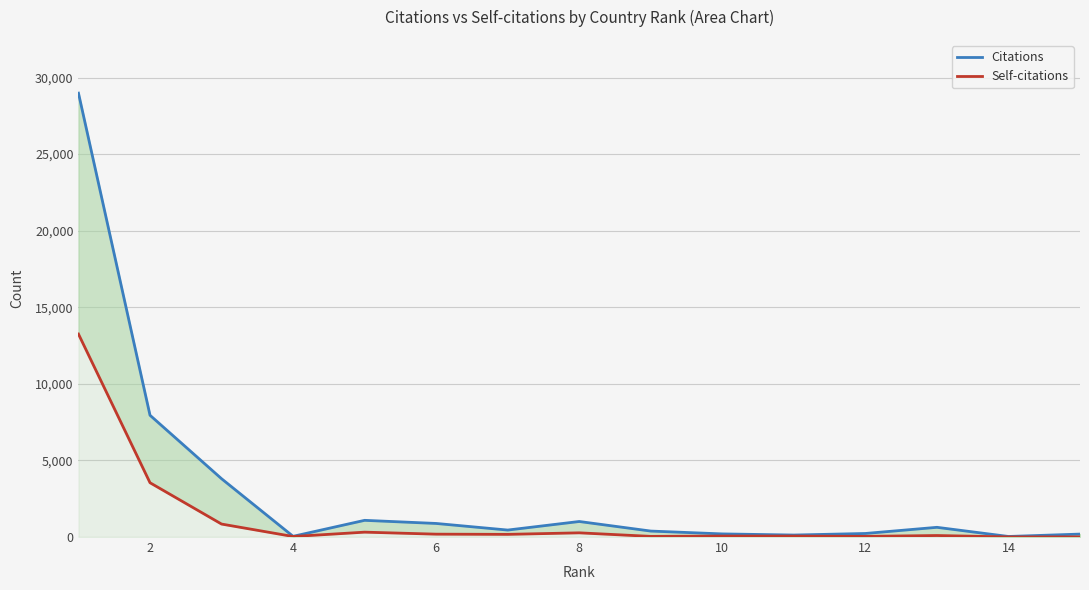

What is the maximum value shown in the chart?

28981